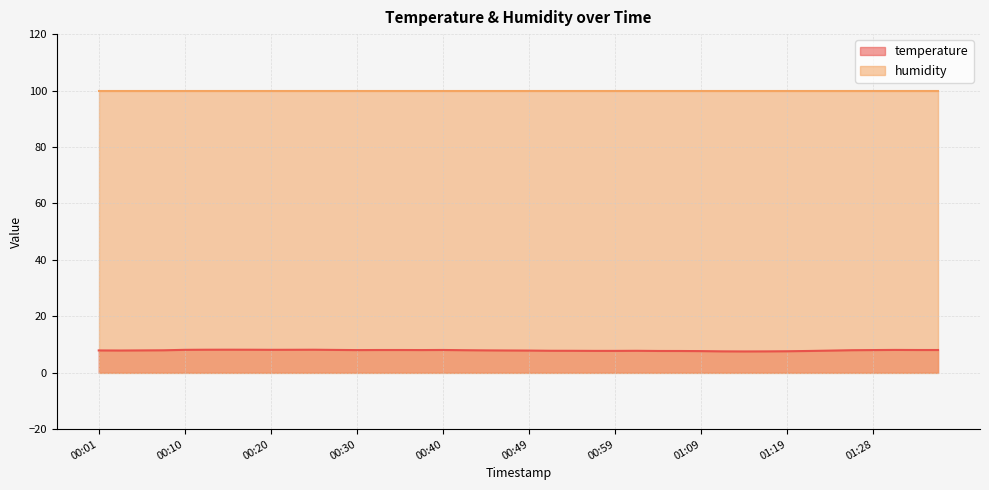

The value at 01:33 is 8.0. True or false?

True